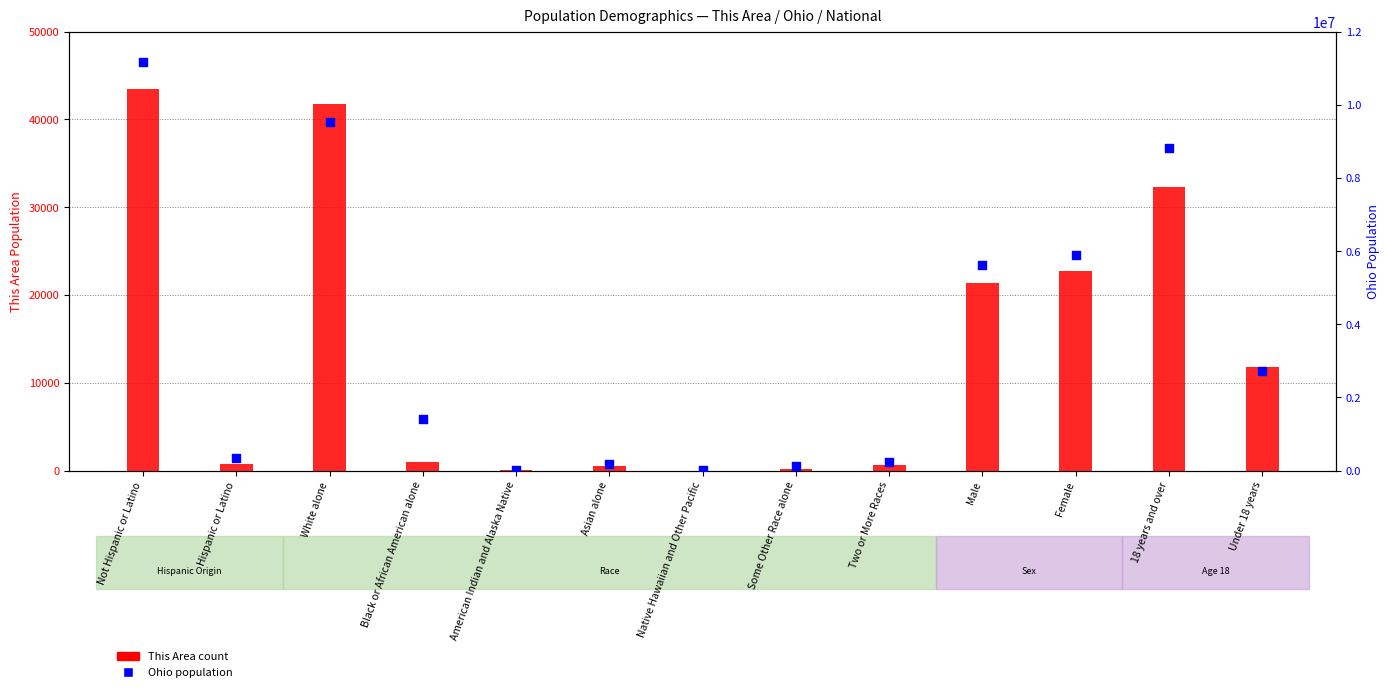

Which series reaches the maximum Y coordinate?

Ohio